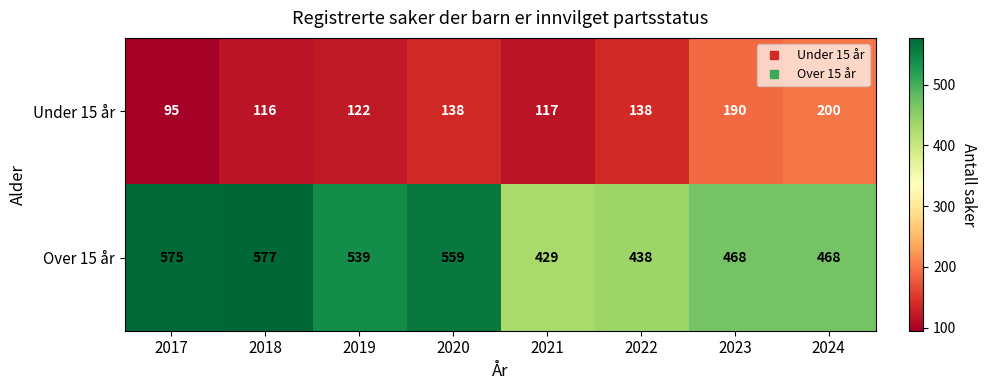

What is the spread (max minus min) of values at 2020?

421